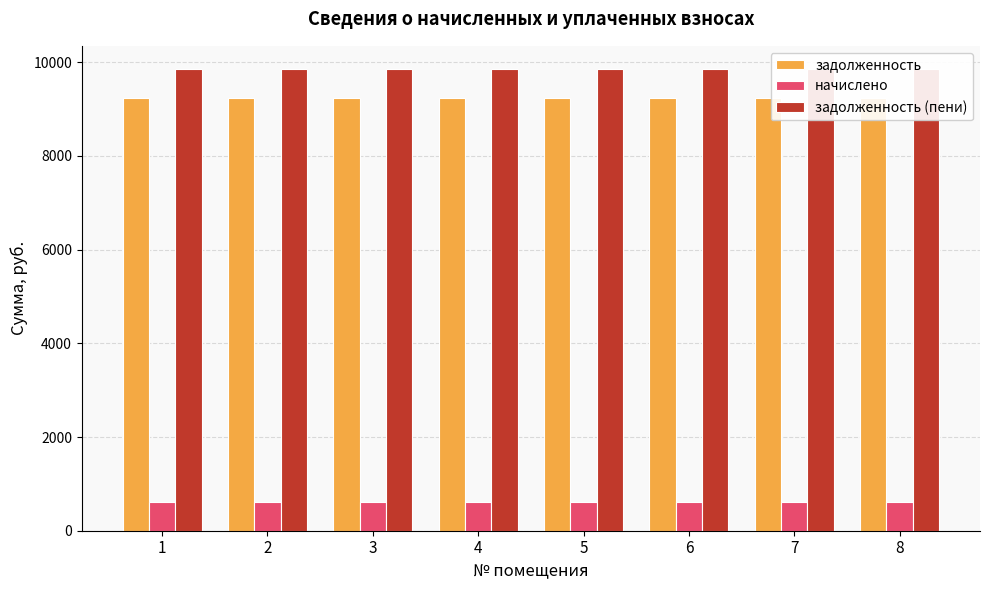

What is the sum of the задолженность (пени) values at 7 and 8?

19714.3